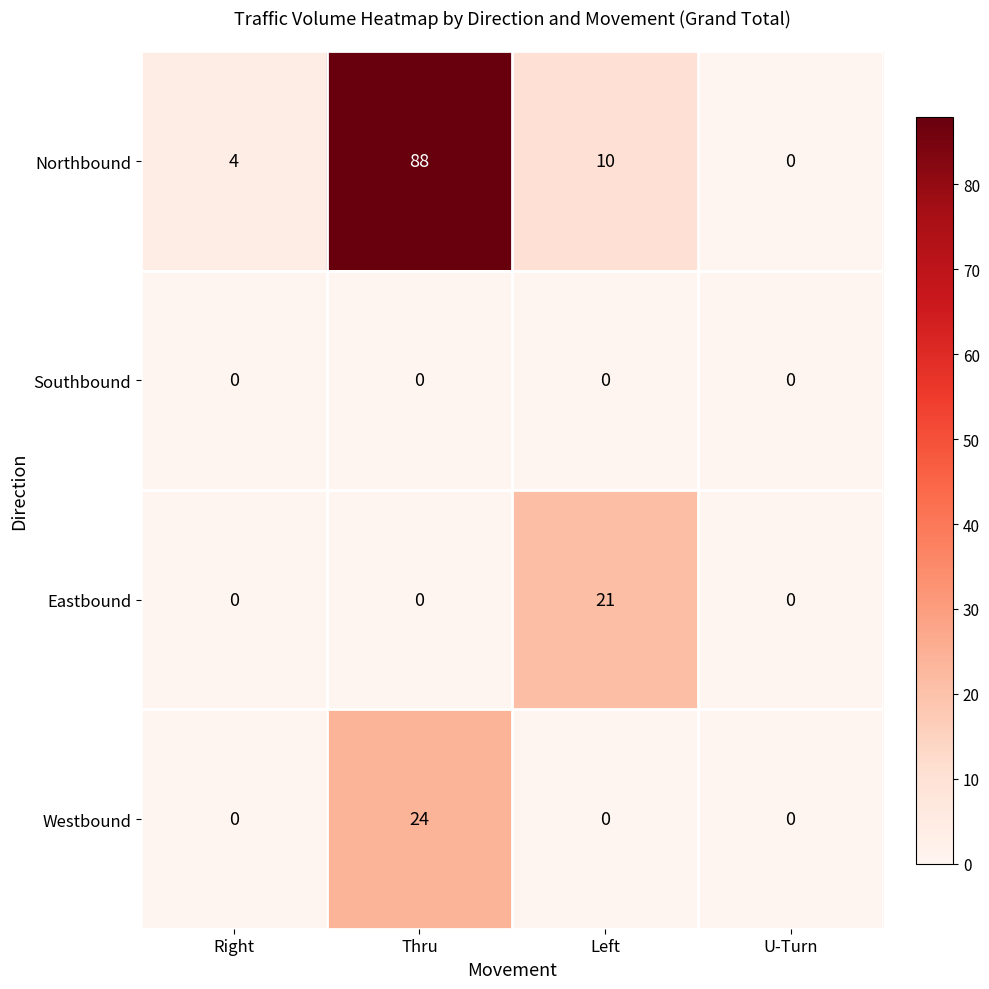

Is it true that Westbound equals 0 at Left?

True